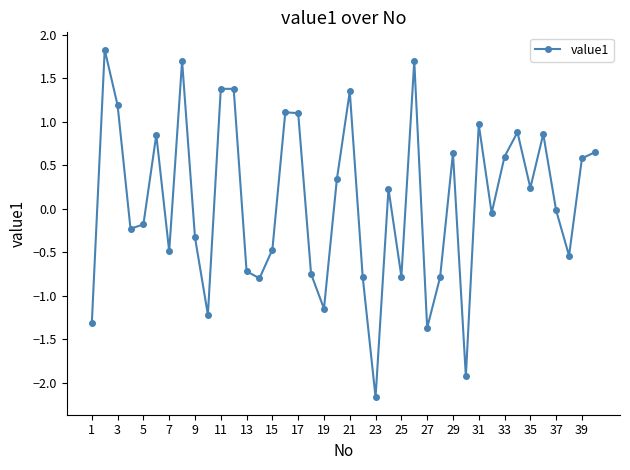

How many interior local valleys (lower than both neighbors) does the data have?

12